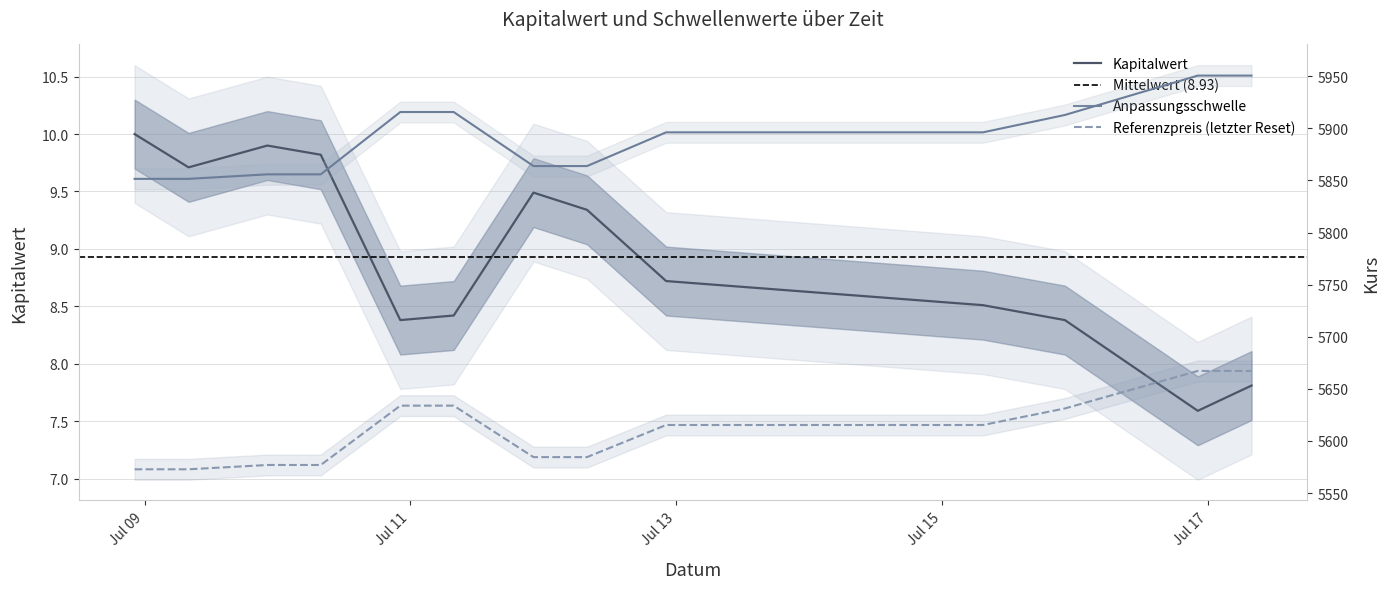

What is the average value of the Anpassungsschwelle series?

5890.7